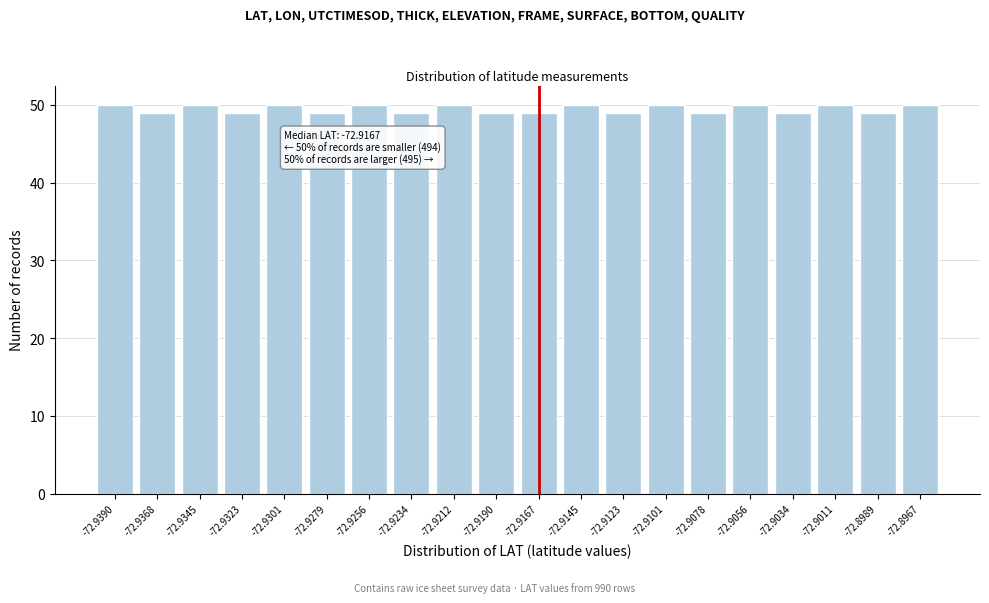

Reading left to right, transcribe all the data shown in this chart.

-72.9390=50	-72.9368=49	-72.9345=50	-72.9323=49	-72.9301=50	-72.9279=49	-72.9256=50	-72.9234=49	-72.9212=50	-72.9190=49	-72.9167=49	-72.9145=50	-72.9123=49	-72.9101=50	-72.9078=49	-72.9056=50	-72.9034=49	-72.9011=50	-72.8989=49	-72.8967=50